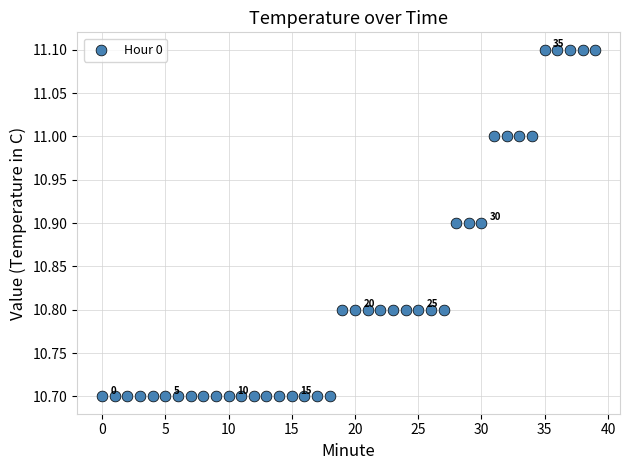

What is the range of Y values (max minus min)?

0.4